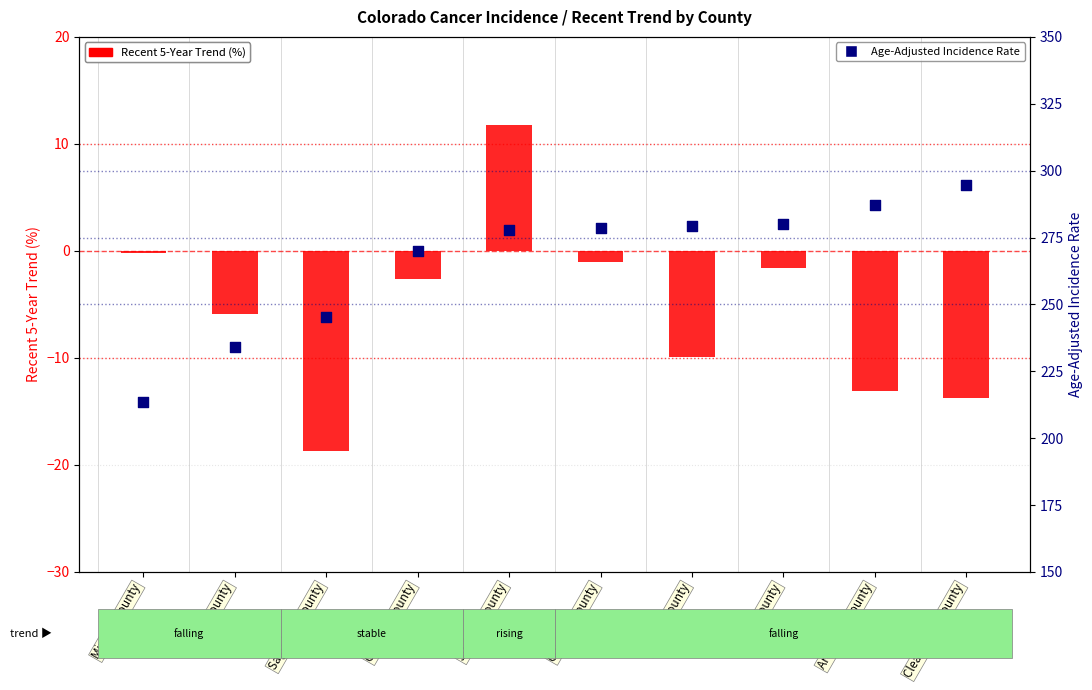

At which category is the sum across all series the highest?

Summit County